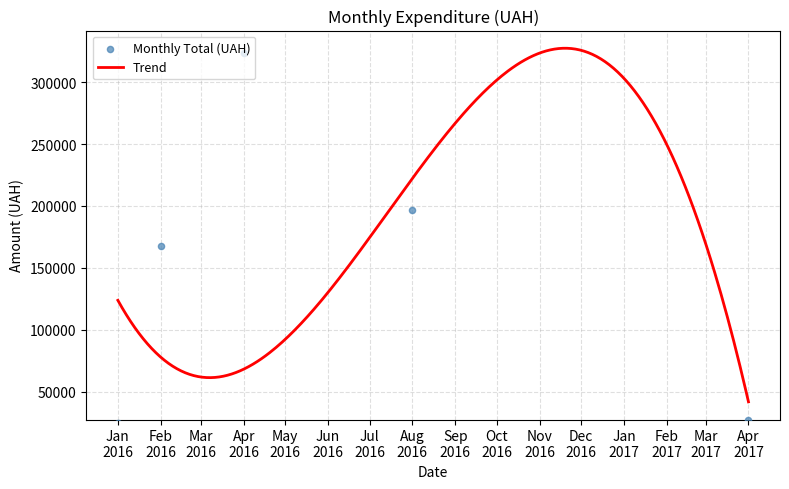

Which has a higher value, 22 or 20?

22